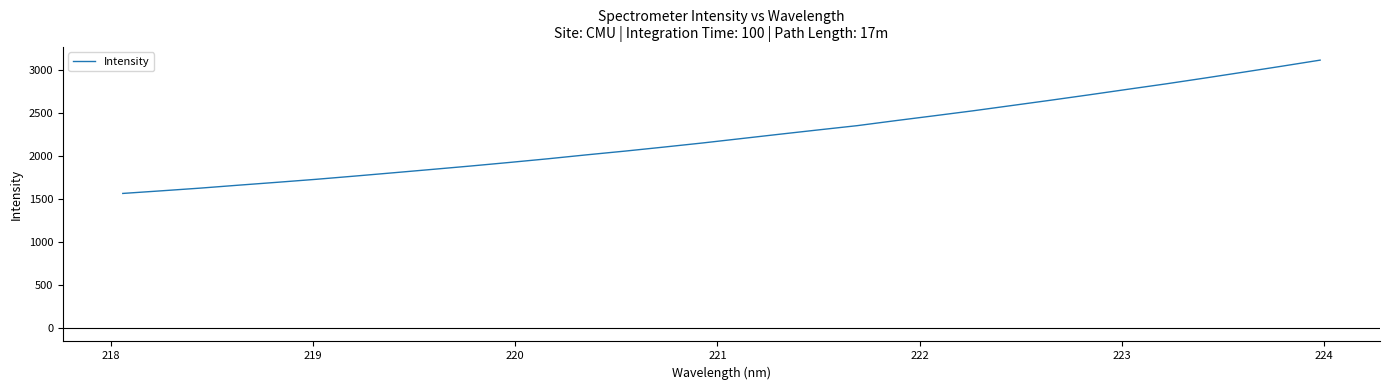

What is the difference between the maximum and minimum values?

1550.0